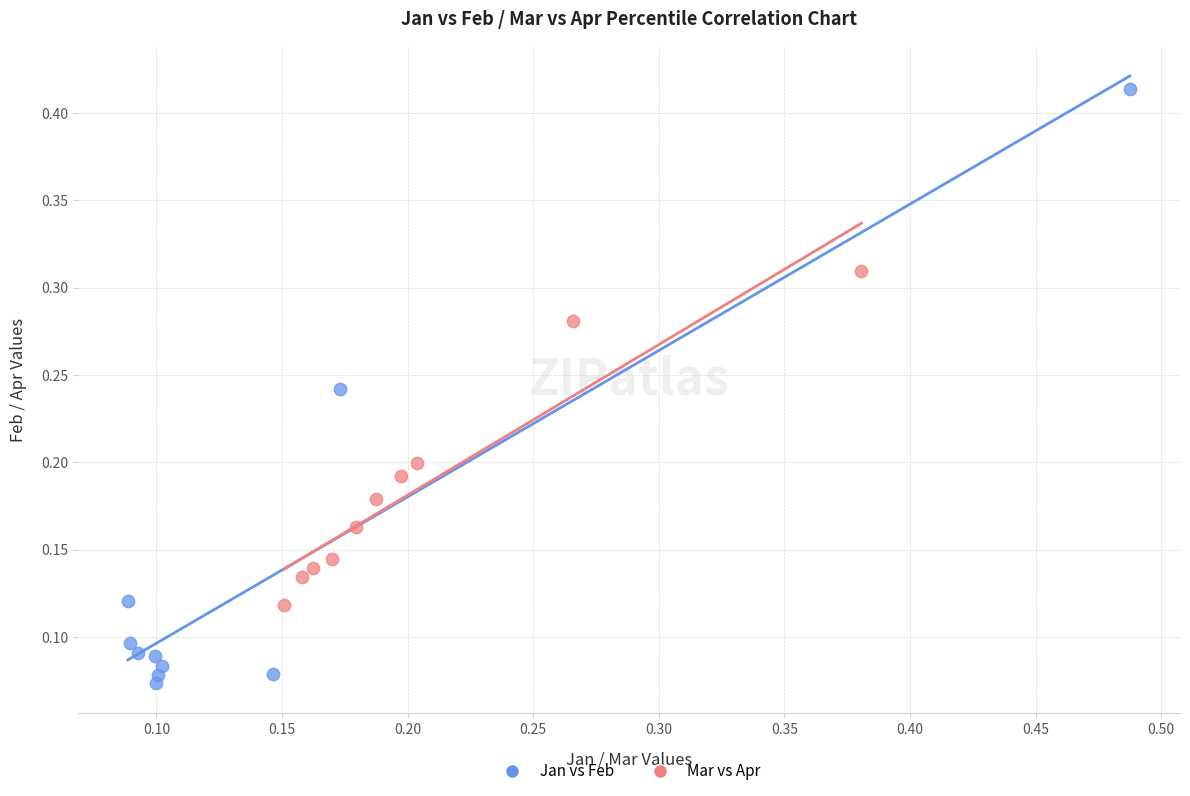

Which series contains the highest Y value?

Jan vs Feb